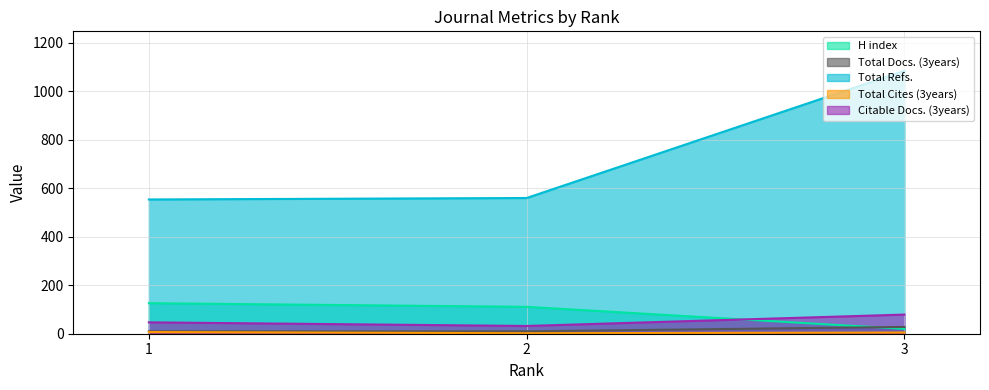

Rank the series by their maximum value, from highest to lowest.

Total Refs., H index, Citable Docs. (3years), Total Docs. (3years), Total Cites (3years)